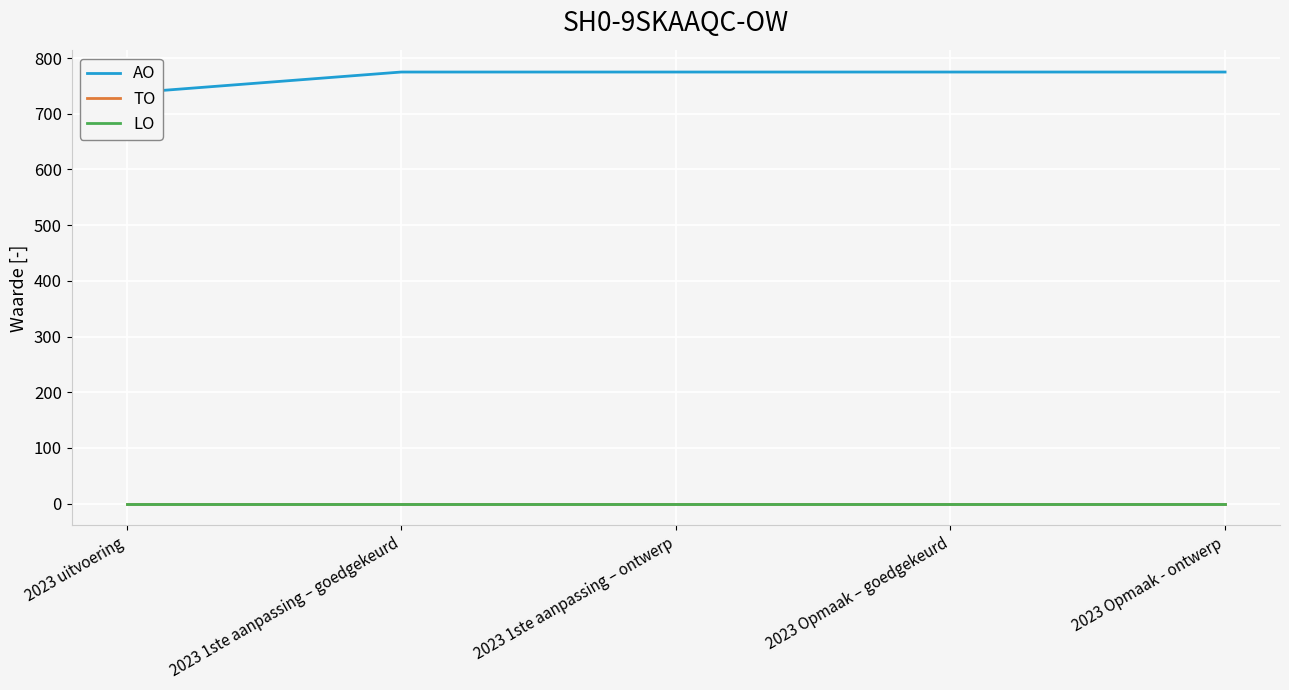

True or false: TO and AO intersect in this chart.

False